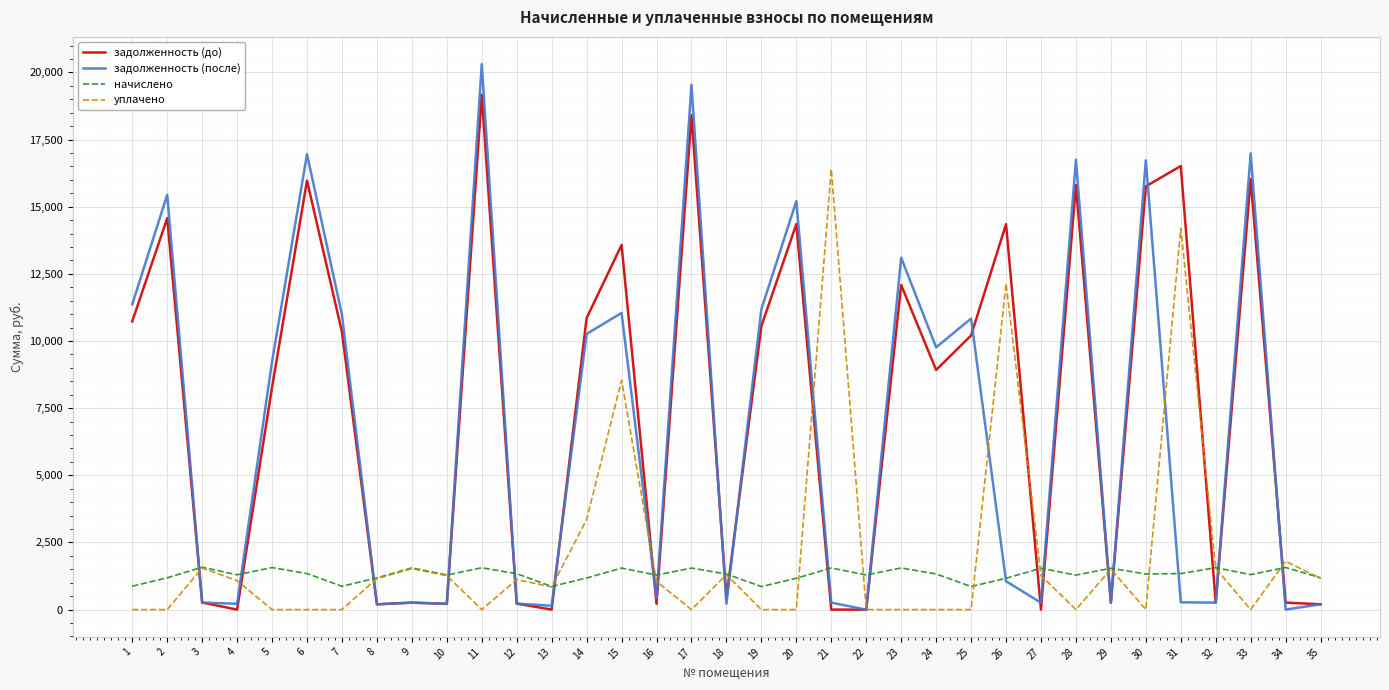

Which series changed the most between 11 and 28?

задолженность (после)